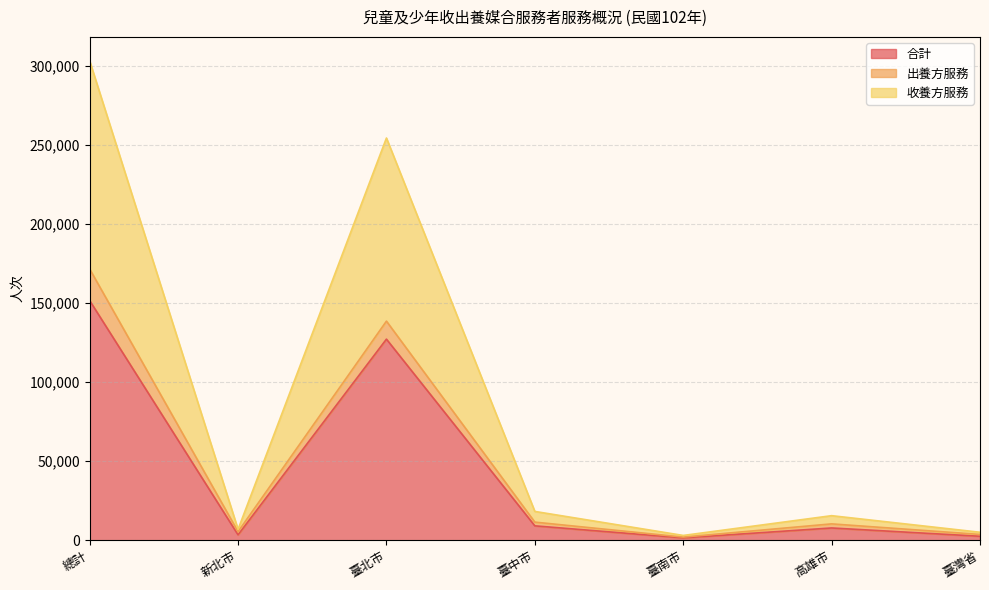

At how many categories does at least one series exceed 258425?

1